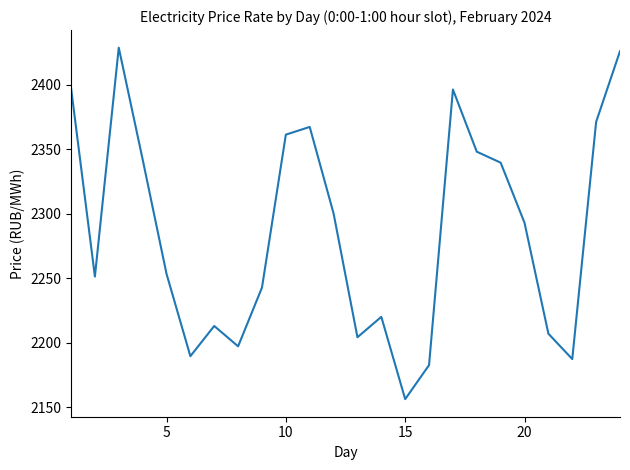

Is this an area chart (filled region under the line)?

No